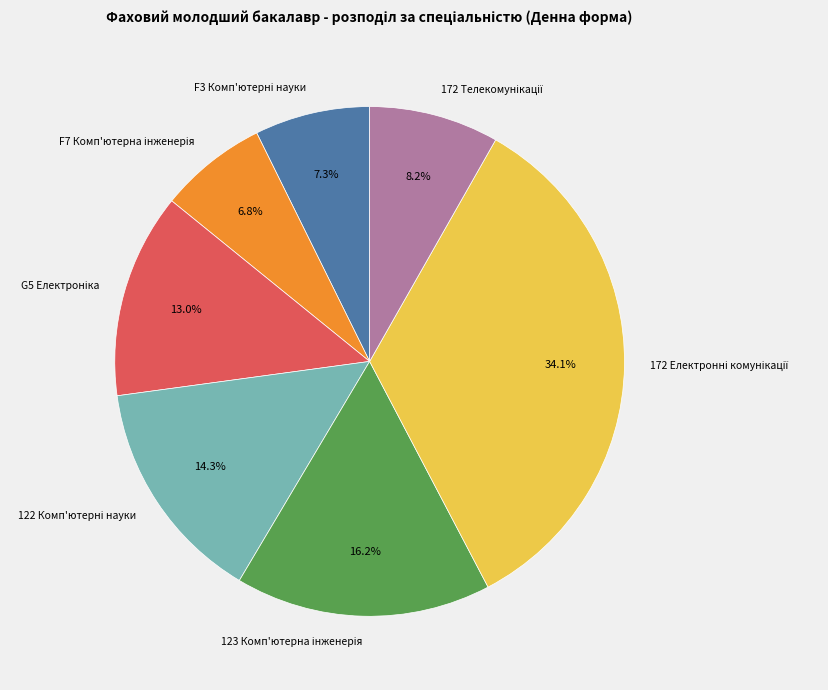

Is there any slice that represents more than half of the pie?

No